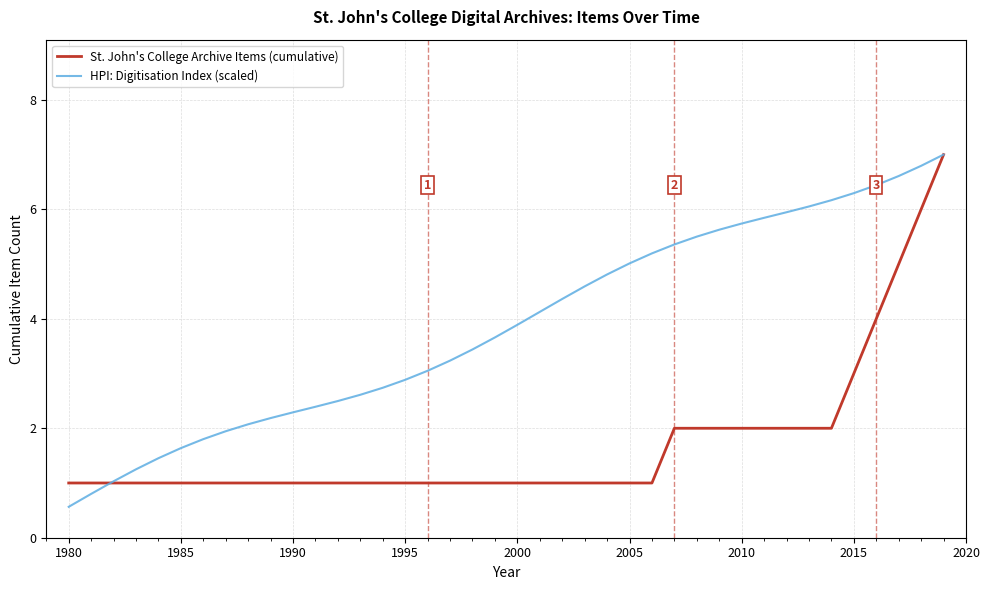

True or false: HPI: Digitisation Index (scaled) and St. John's College Archive Items (cumulative) intersect in this chart.

True